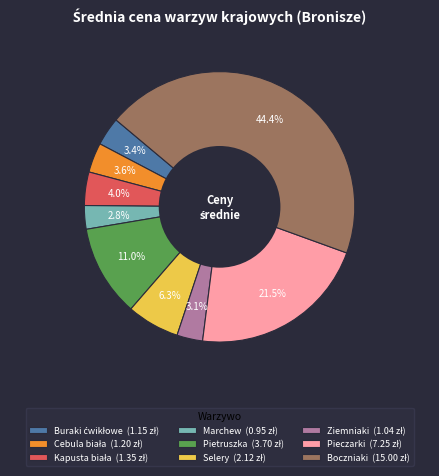

Does any single category account for the majority?

No